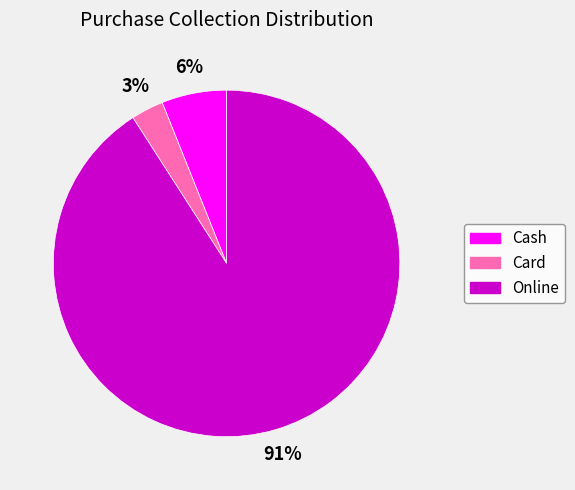

How many segments does this pie chart have?

3